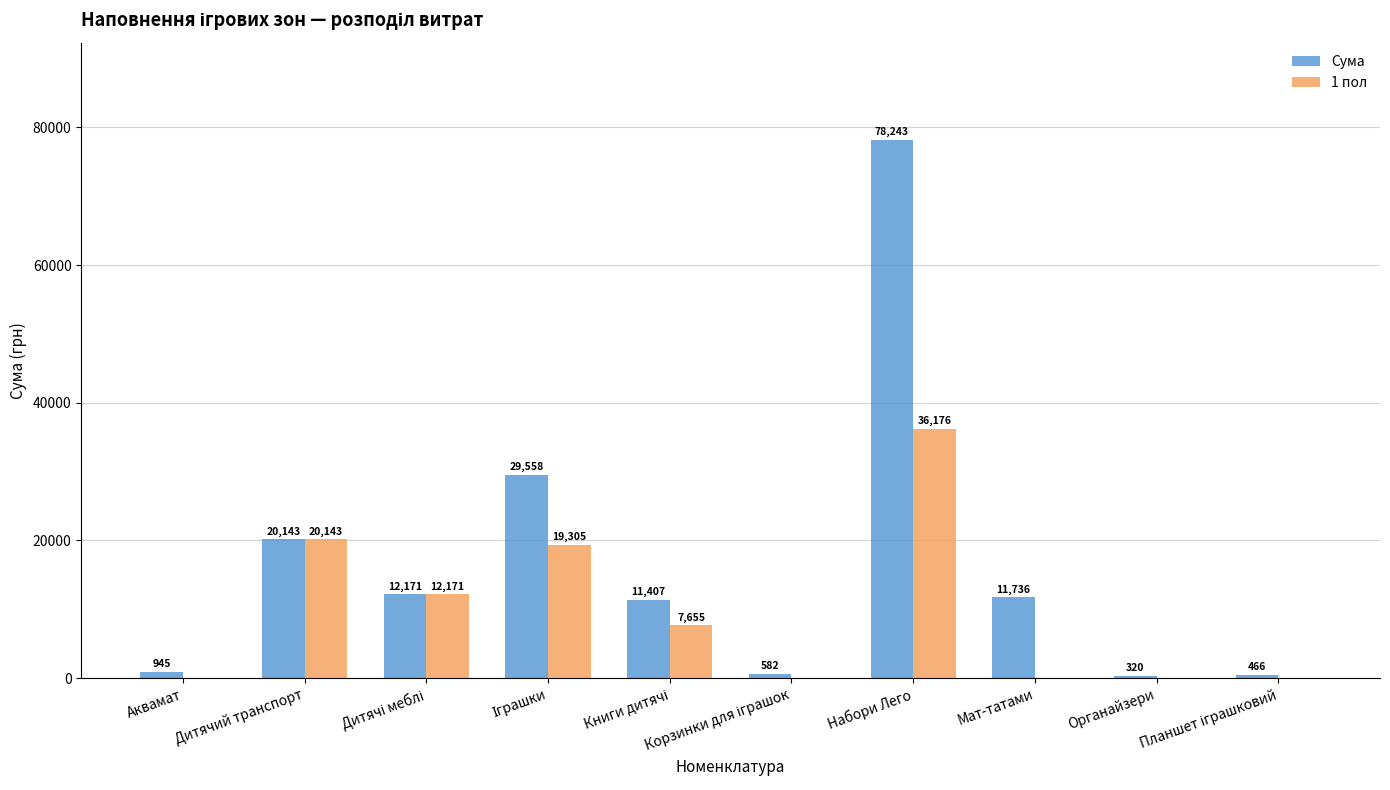

What are all the series names shown in the legend?

Сума, 1 пол